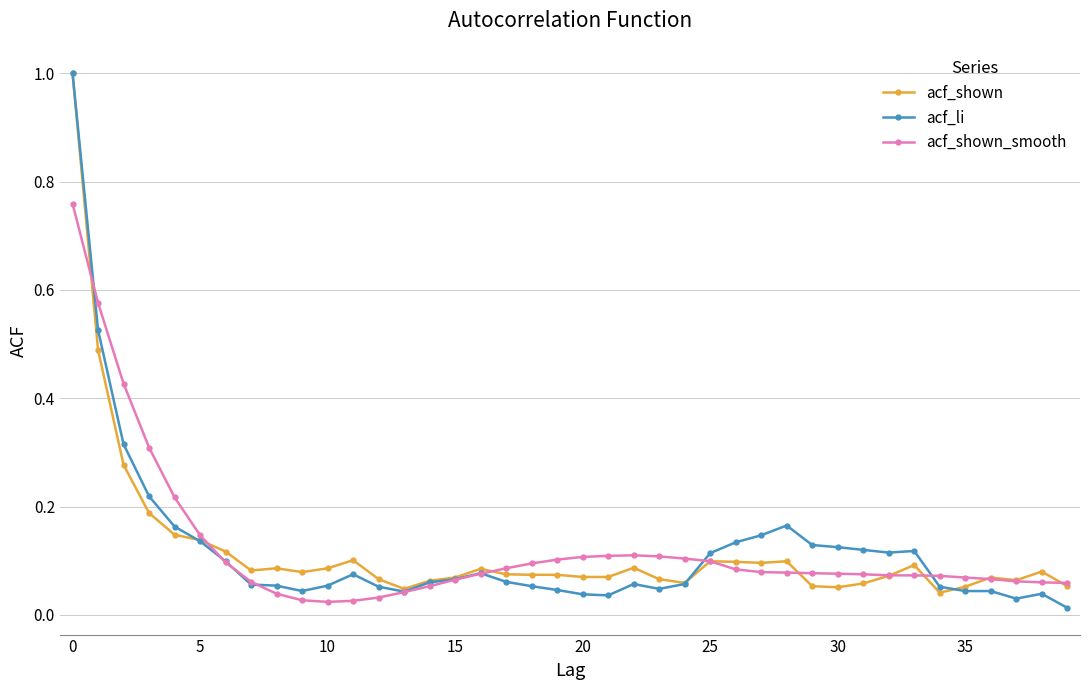

How many categories are shown in the chart?

40